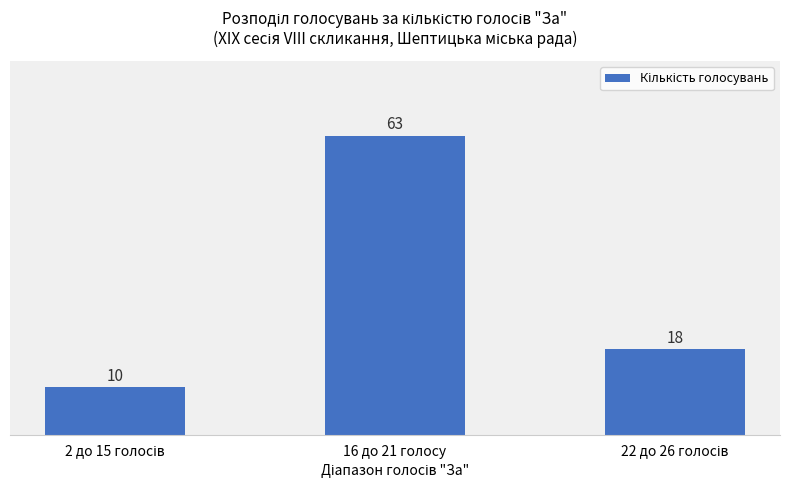

Read the value at 16 до 21 голосу, to the nearest 5.

65